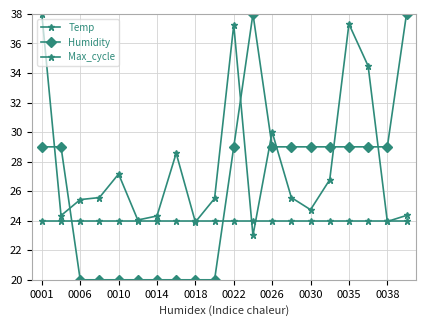

Which series has the largest total across all categories?

Max_cycle